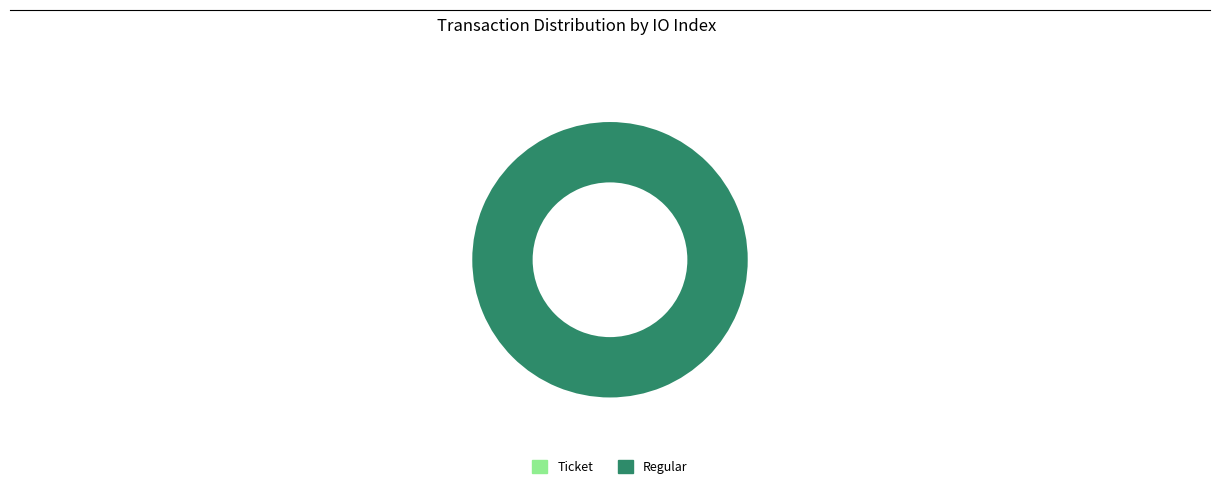

To the nearest percent, what is the difference between the largest and smallest slice percentages?

100%